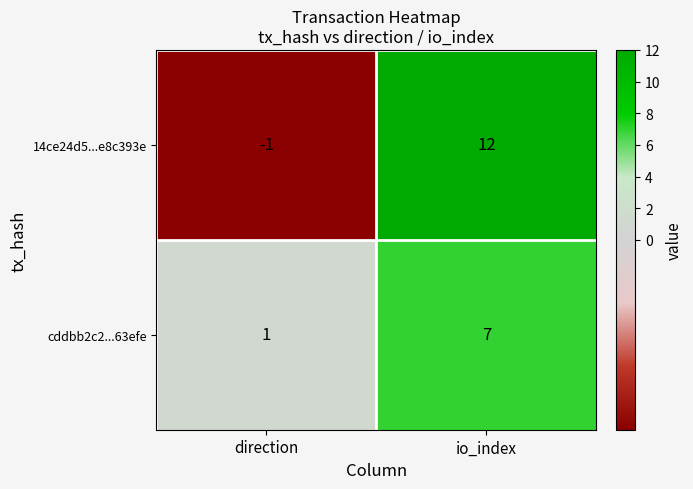

Reading left to right, what are all the values shown in this chart?

14ce24d5...e8c393e: direction=-1	io_index=12
cddbb2c2...63efe: direction=1	io_index=7